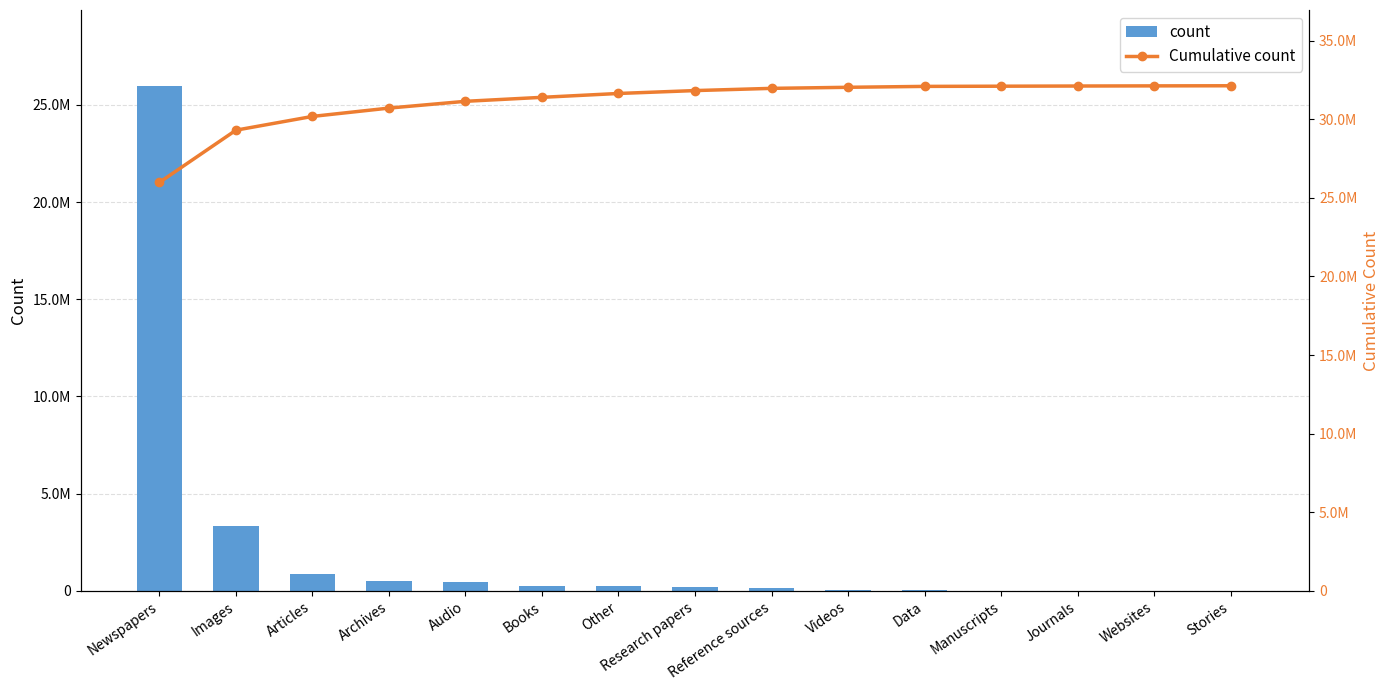

What is the value of the count bar at the 7th from the left?

245508